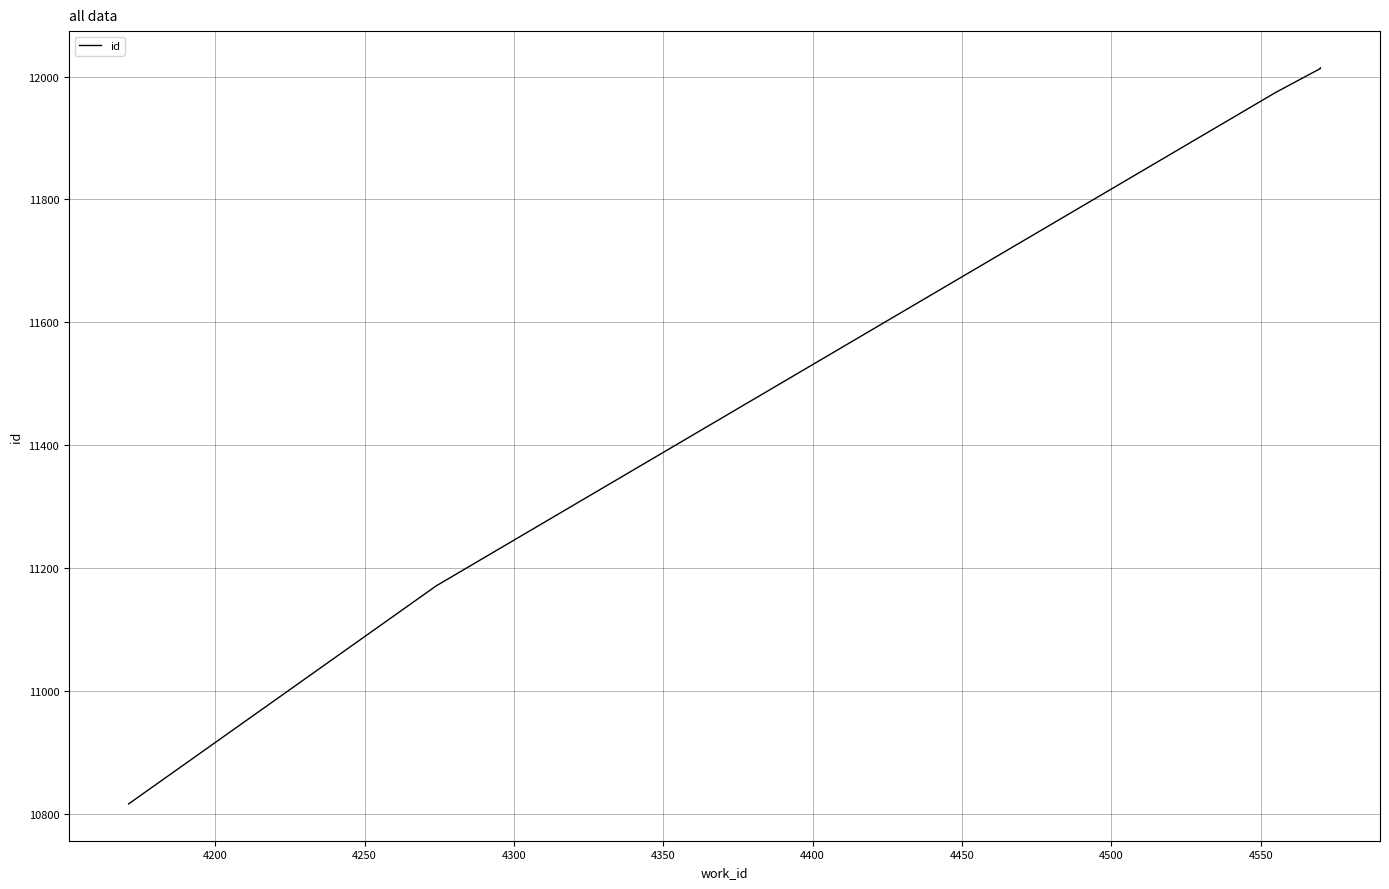

What is the value of the 4th point from the left?

12013